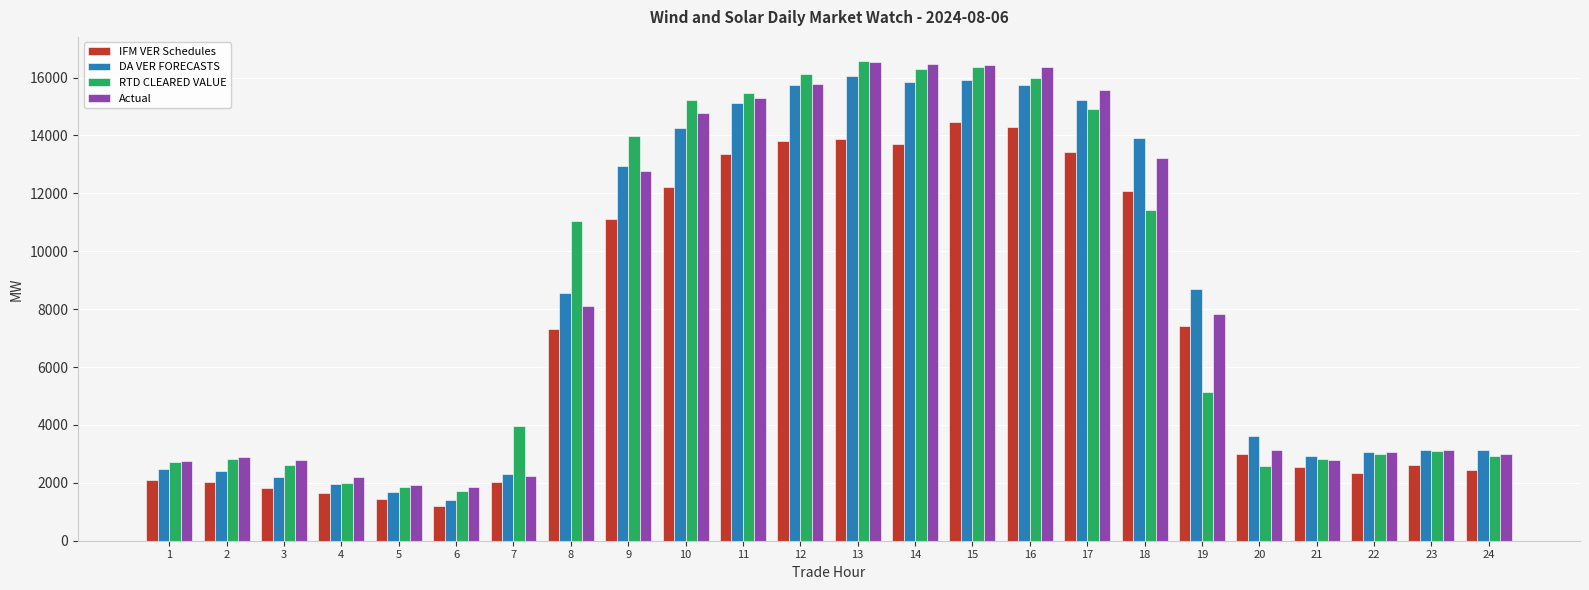

The value of DA VER FORECASTS at 7 is 3839.9. True or false?

False